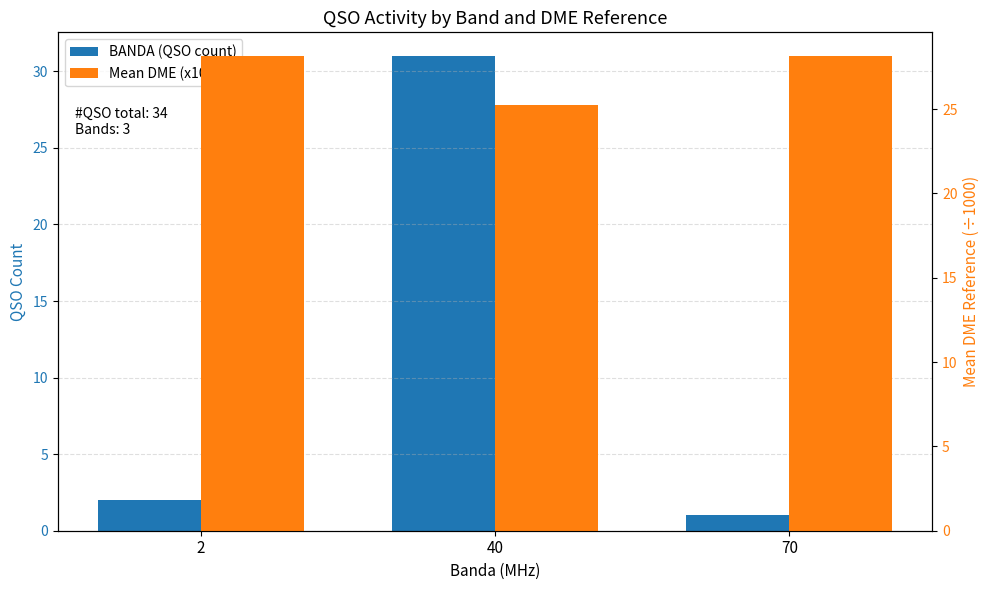

Are the bars horizontal?

No